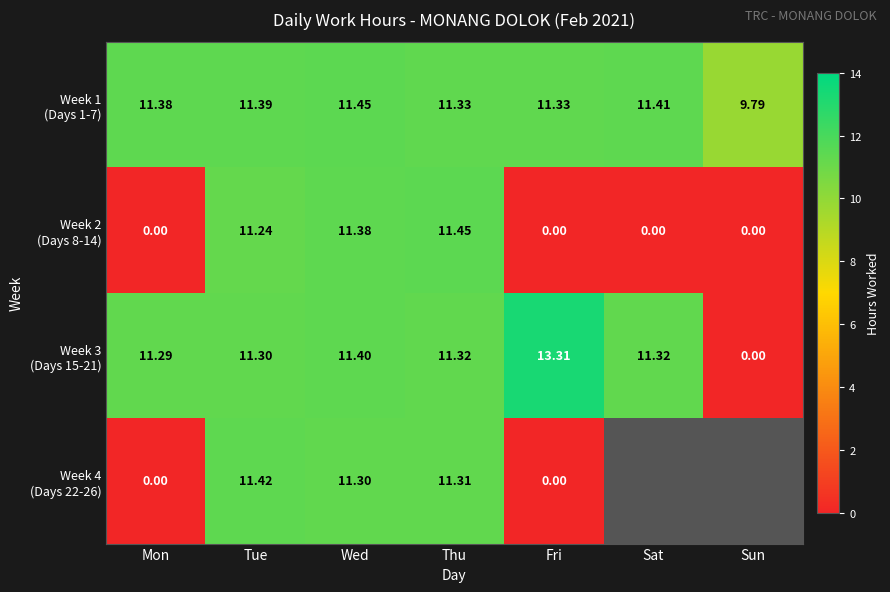

The Week 3 (Days 15-21) series shows 11.3 at Tue. True or false?

True